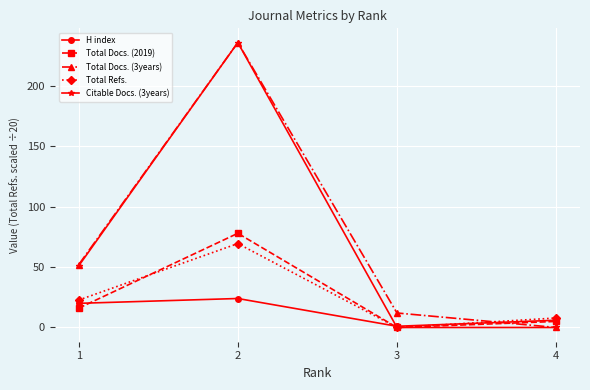

What is the lowest value of the H index series?

1.0